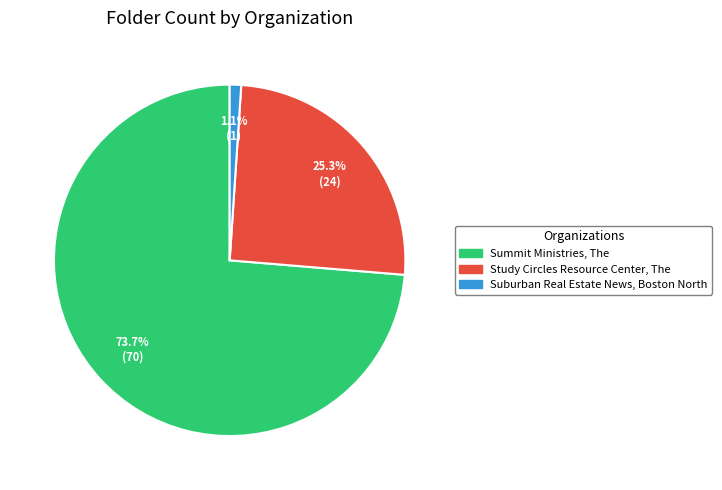

What percentage is NOT represented by Study Circles Resource Center, The?

74.7%